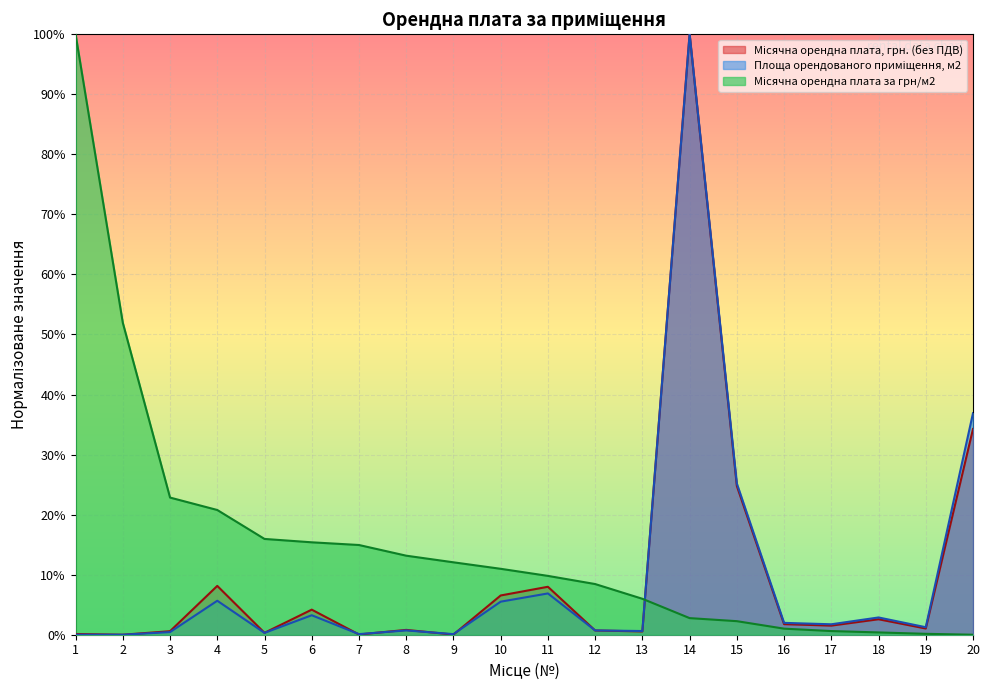

How many values in the Площа орендованого приміщення, м2 series exceed 0?

18